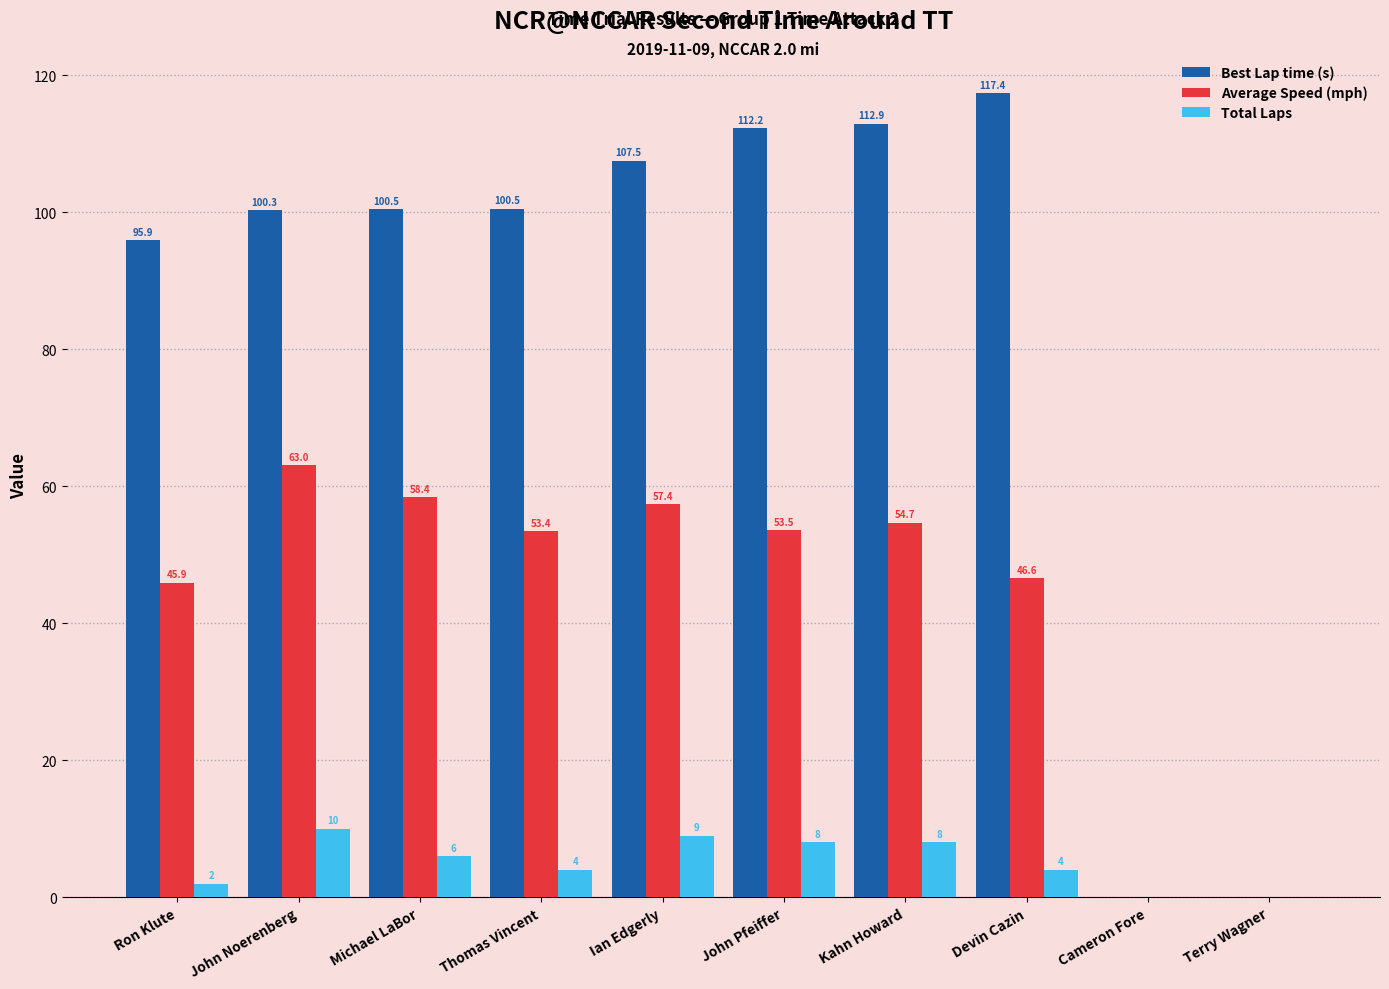

What is the maximum value shown in the chart?

117.4